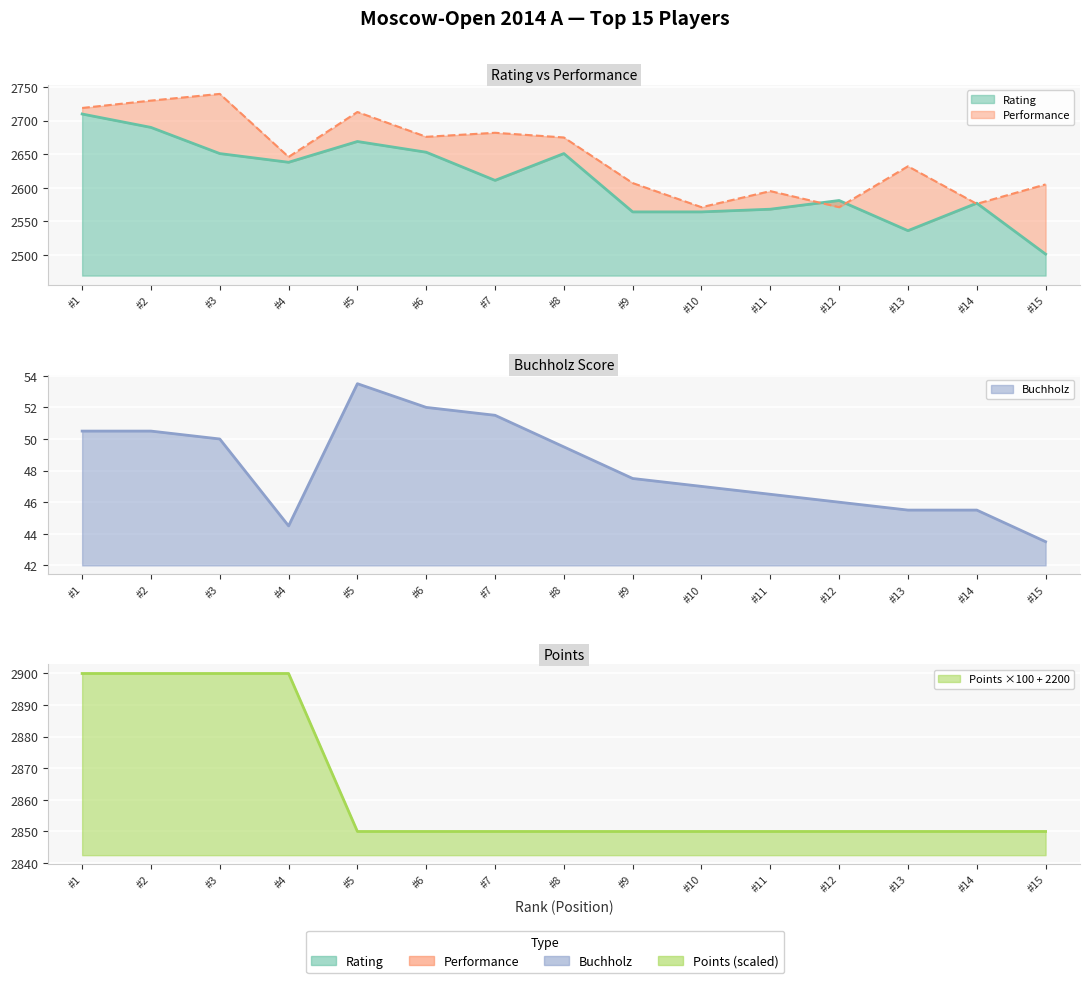

What value does the Points series have at #11?

2850.0